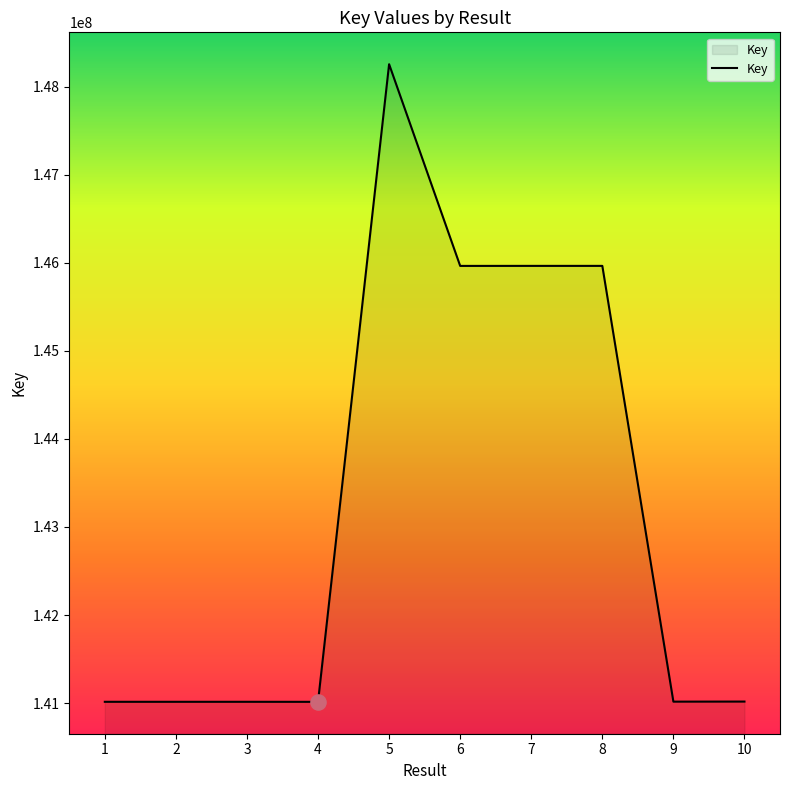

Which has a higher value, 7 or 3?

7